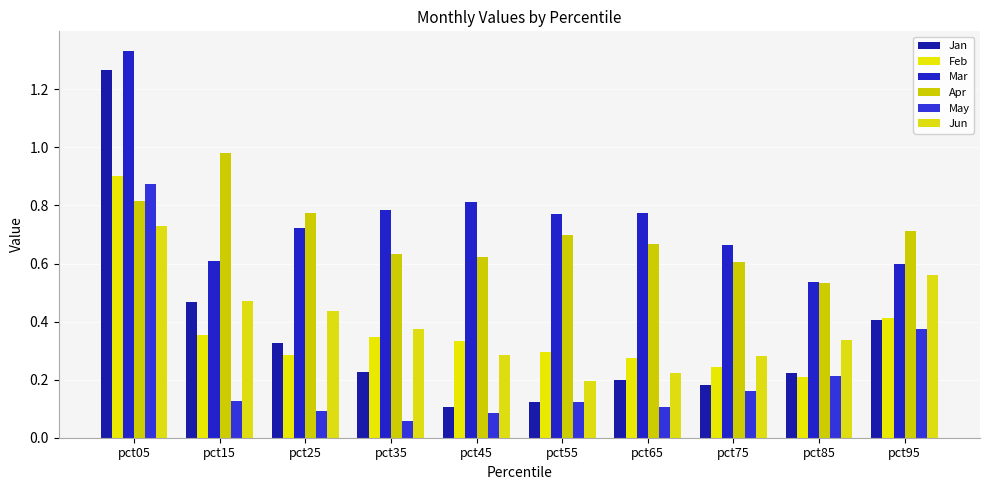

The value of Jun at pct85 is 0.6. True or false?

False